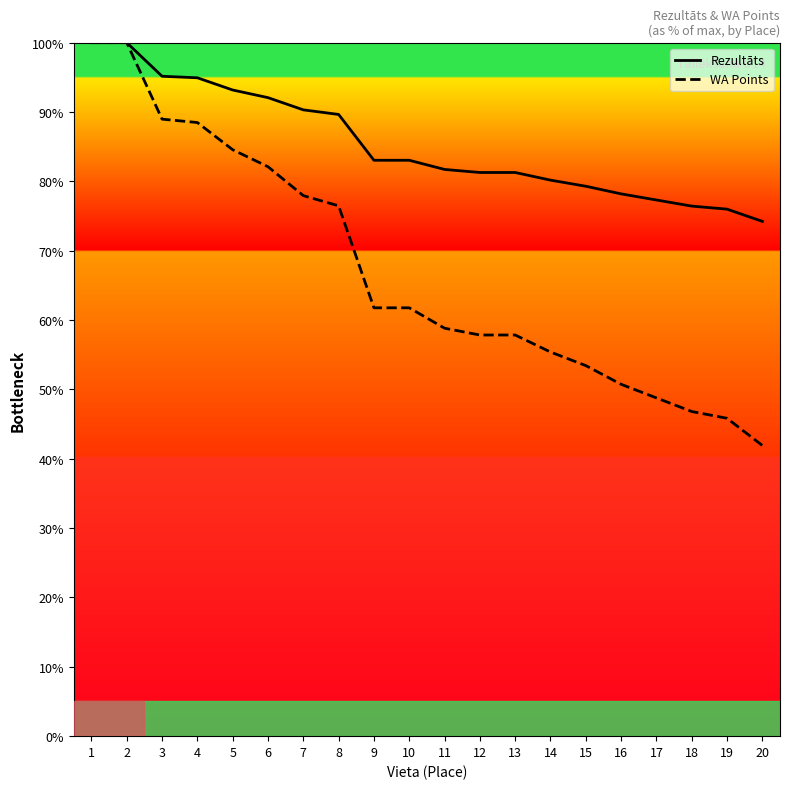

At which label is Rezultāts closest to 87?

8